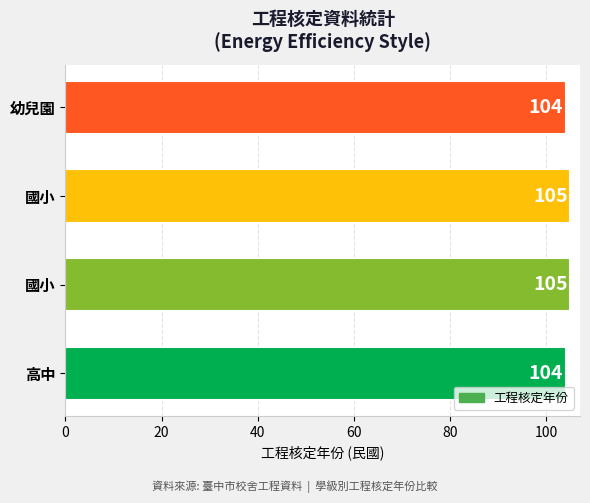

How many bars are there in total?

4